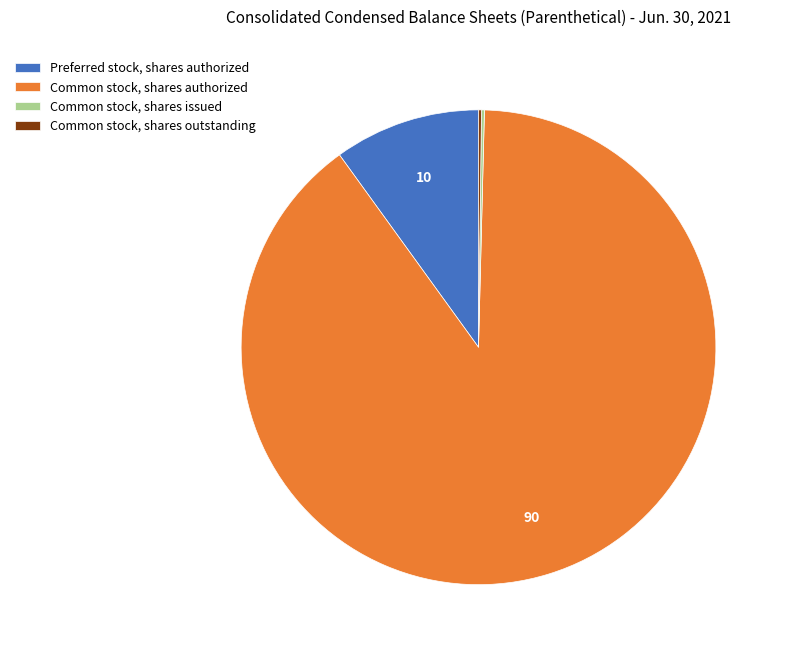

Is Common stock, shares authorized the majority of the pie?

Yes